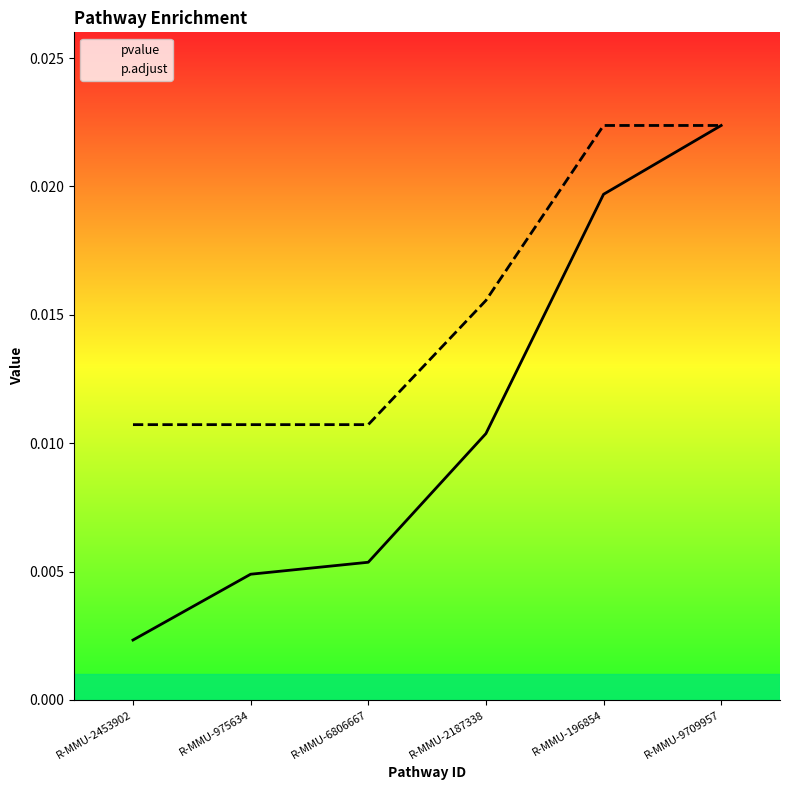

How many lines are shown in the chart?

2